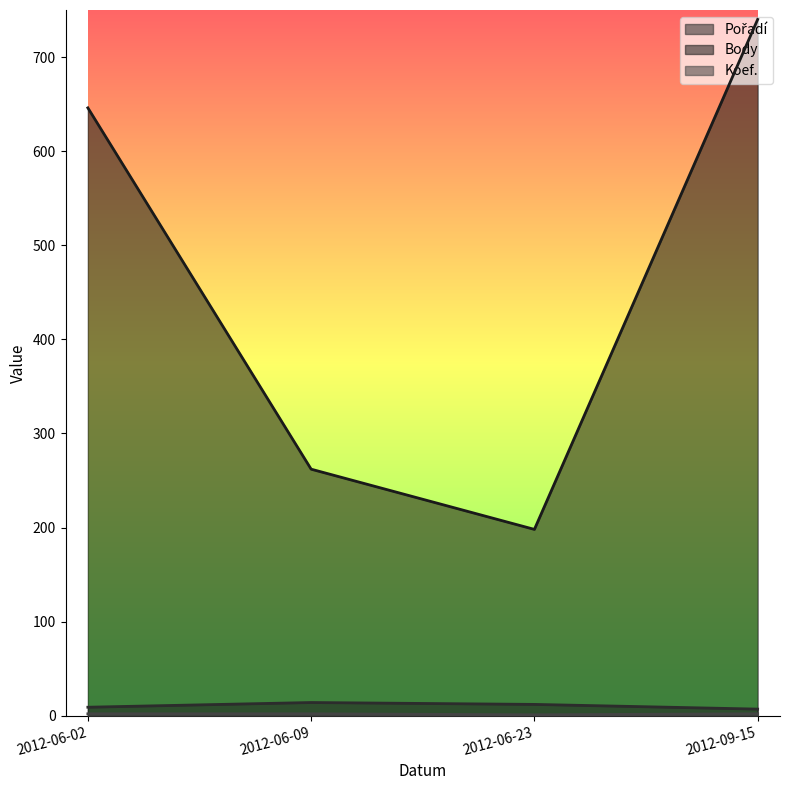

Rank the categories by Pořadí value from highest to lowest.

2012-06-09, 2012-06-23, 2012-06-02, 2012-09-15